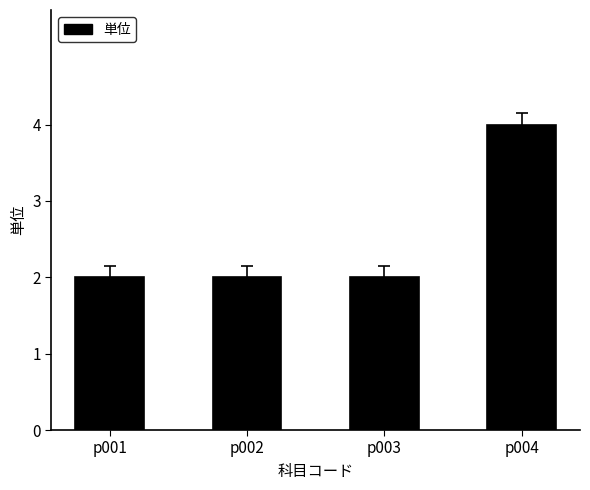

How many values are between 2 and 4?

4